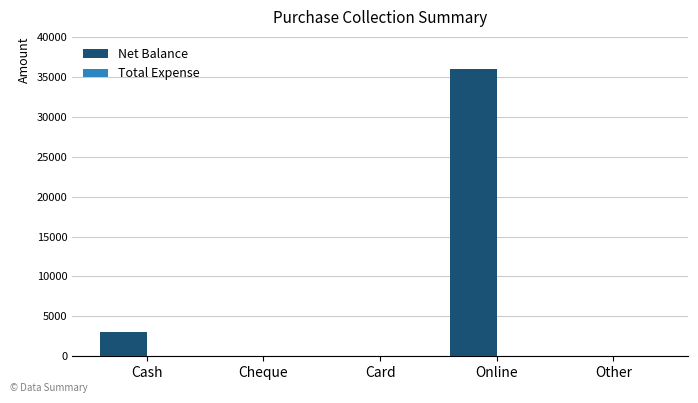

Does the chart contain stacked bars?

No